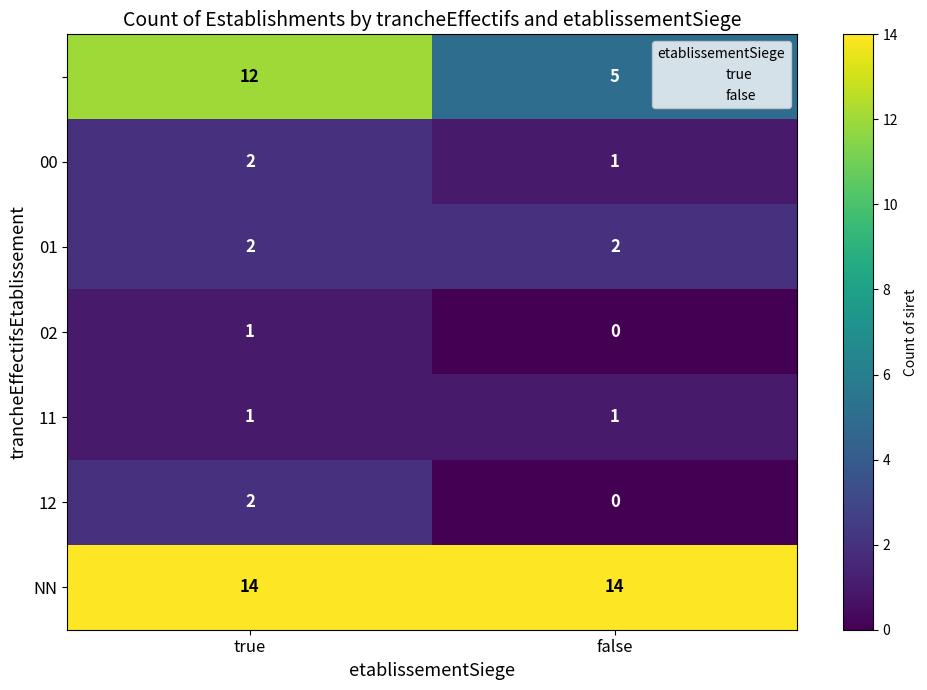

What is the spread (max minus min) of values at false?

14